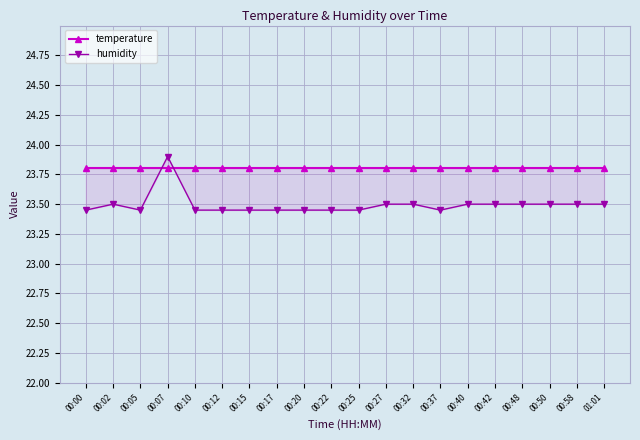

Reading left to right, extract all data points from this chart.

temperature: 23.8	23.8	23.8	23.8	23.8	23.8	23.8	23.8	23.8	23.8	23.8	23.8	23.8	23.8	23.8	23.8	23.8	23.8	23.8	23.8
humidity: 23.4	23.5	23.4	23.9	23.4	23.4	23.4	23.4	23.4	23.4	23.4	23.5	23.5	23.4	23.5	23.5	23.5	23.5	23.5	23.5